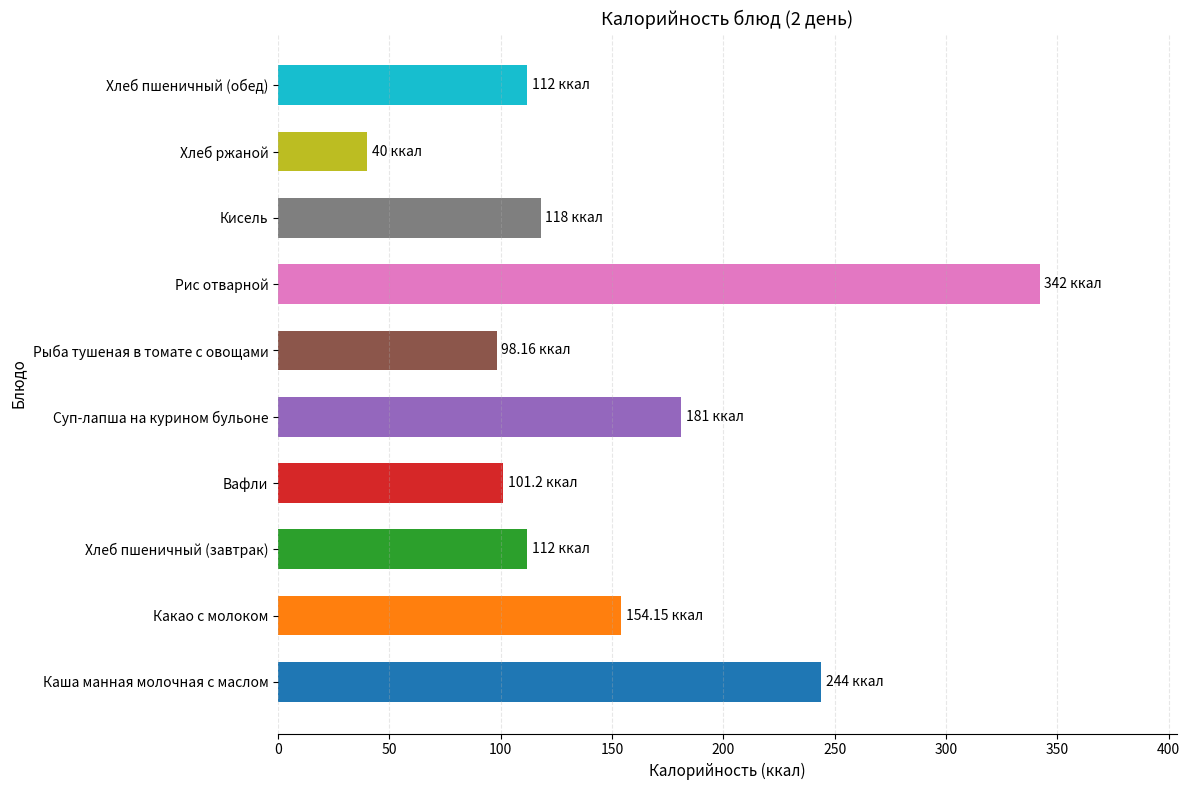

What is the approximate value at Какао с молоком?

154.2